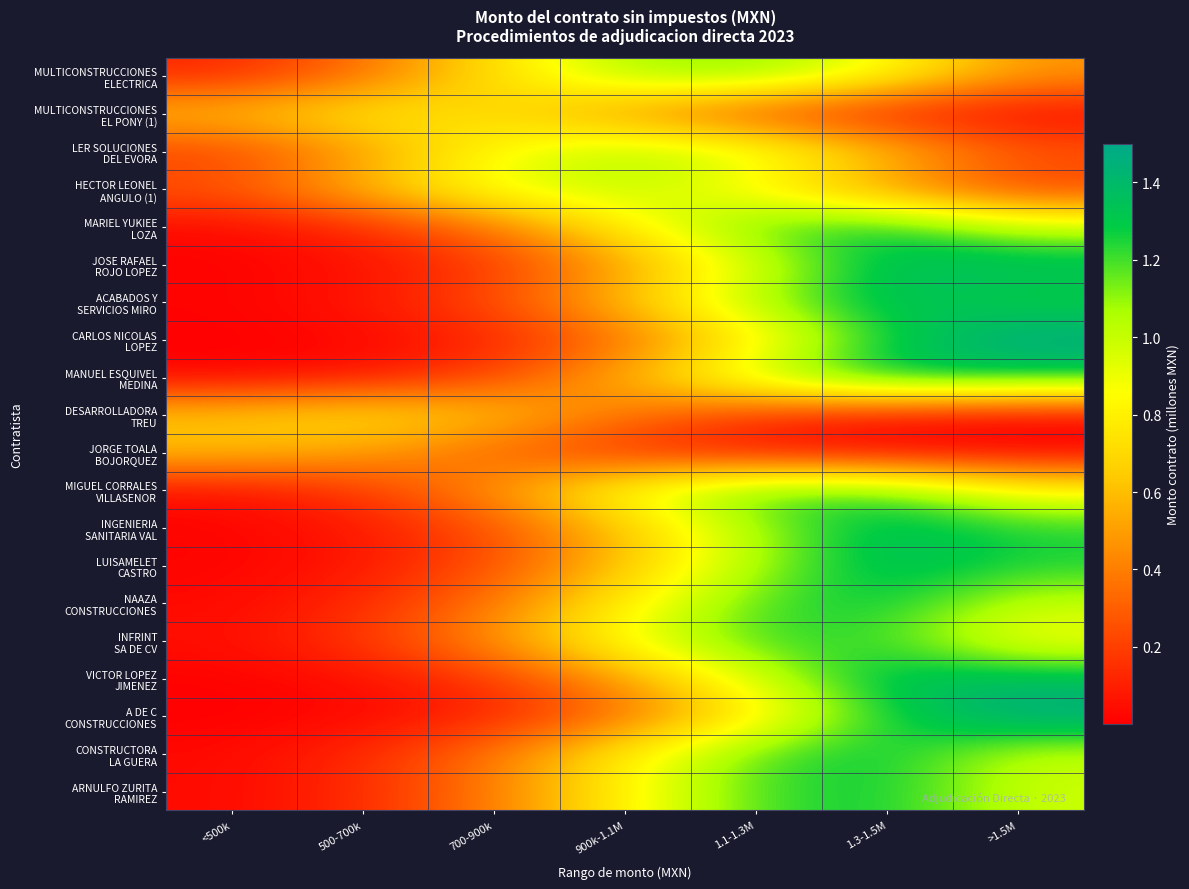

At how many categories does at least one series exceed 1?

4